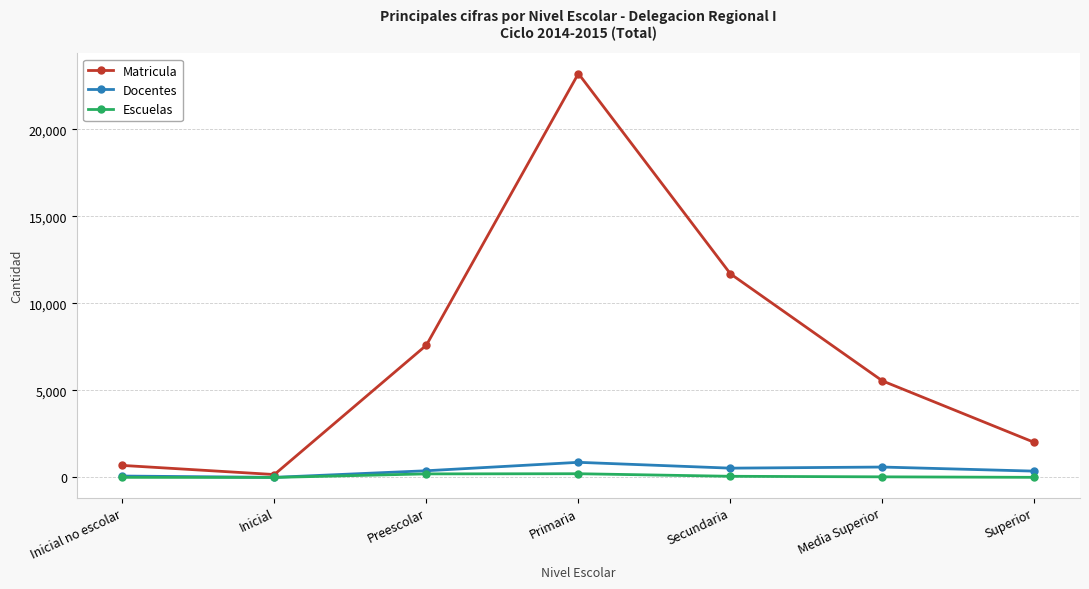

What is the maximum value for Docentes?

870